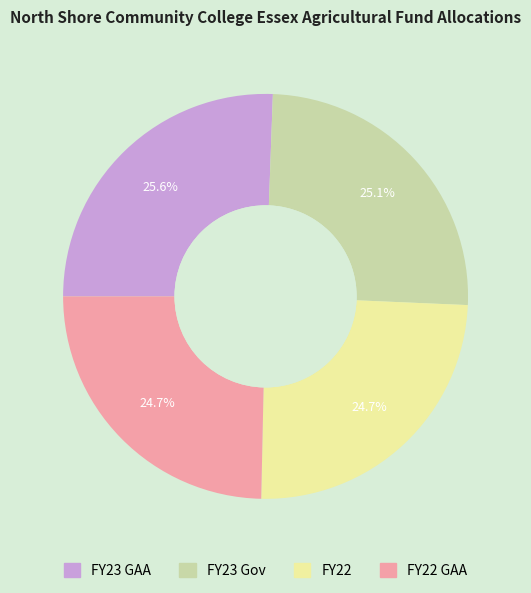

Is there a majority slice in this chart?

No